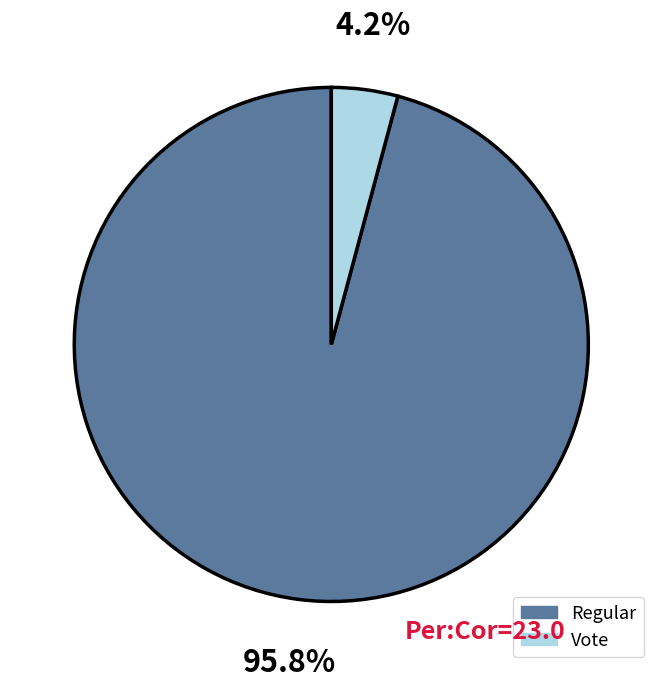

Does any single category account for the majority?

Yes